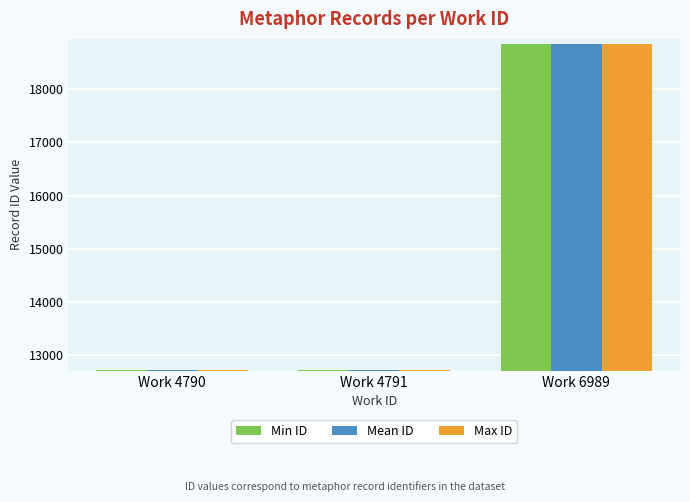

Where is Mean ID nearest to the value 15784?

Work 4791